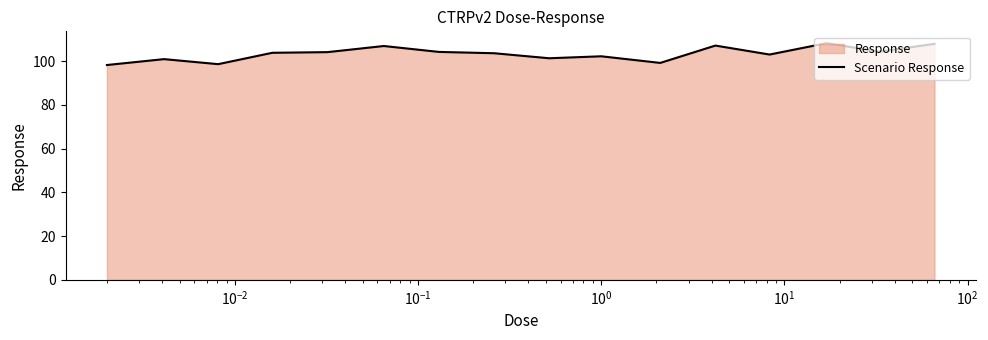

What is the greatest value displayed?

108.2